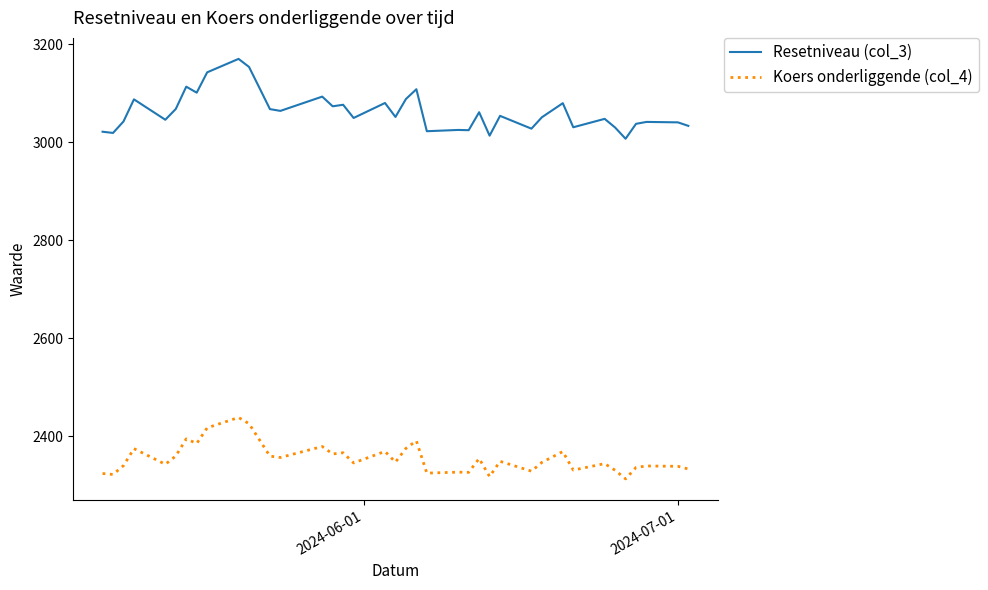

Which series has the largest total across all categories?

Resetniveau (col_3)